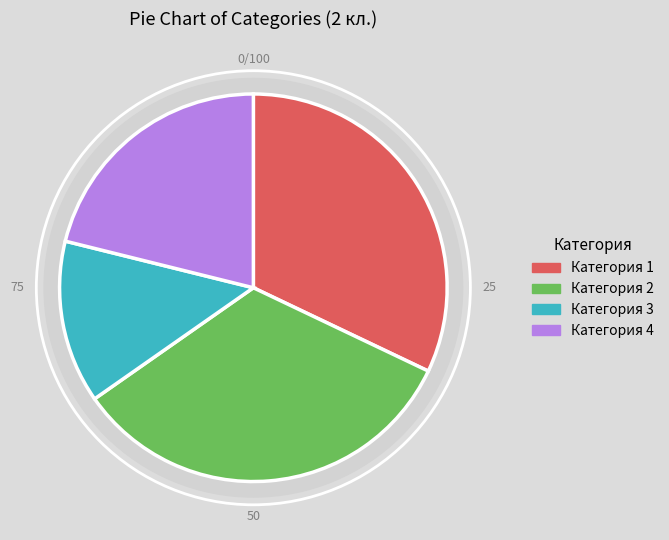

Does Категория 3 account for over 50% of the chart?

No